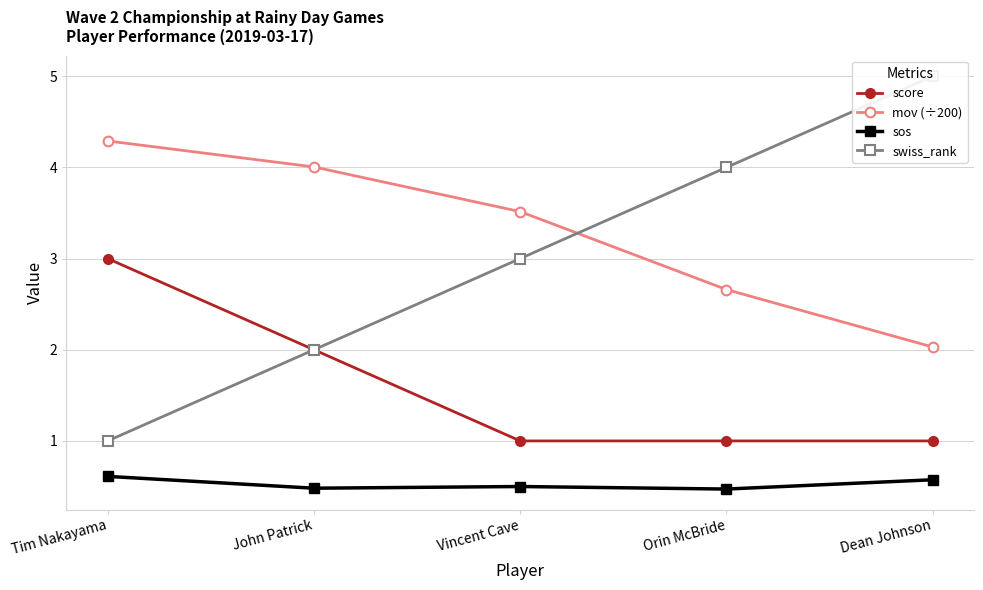

Is the value of mov (÷200) at Vincent Cave greater than the value of sos at Tim Nakayama?

Yes